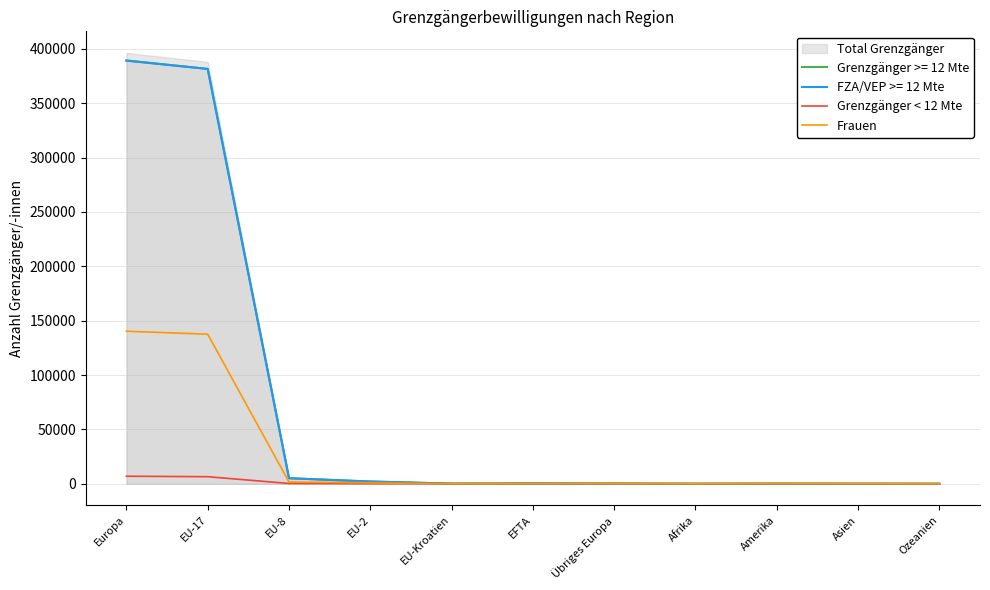

What is the average value of the Frauen series?

25530